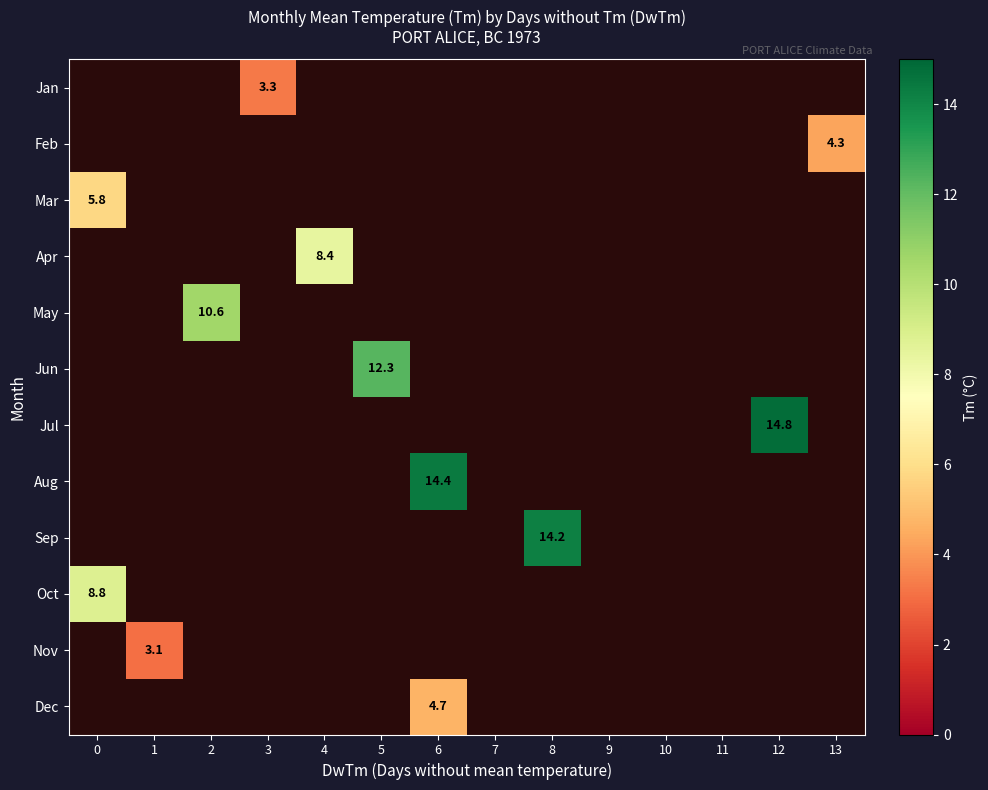

How many series are shown in this chart?

12